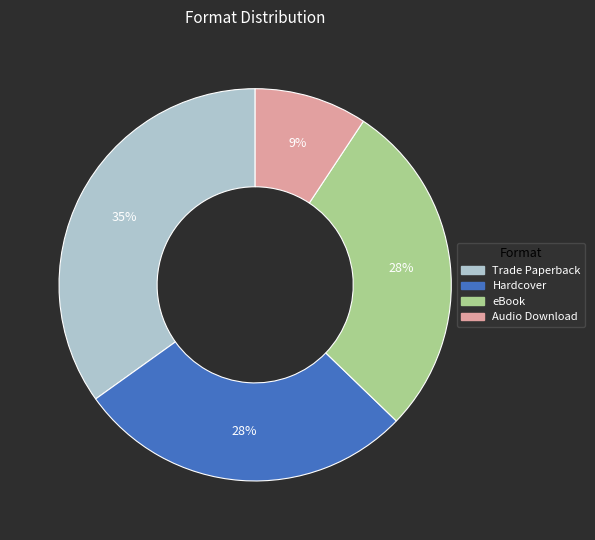

How many segments does this pie chart have?

4